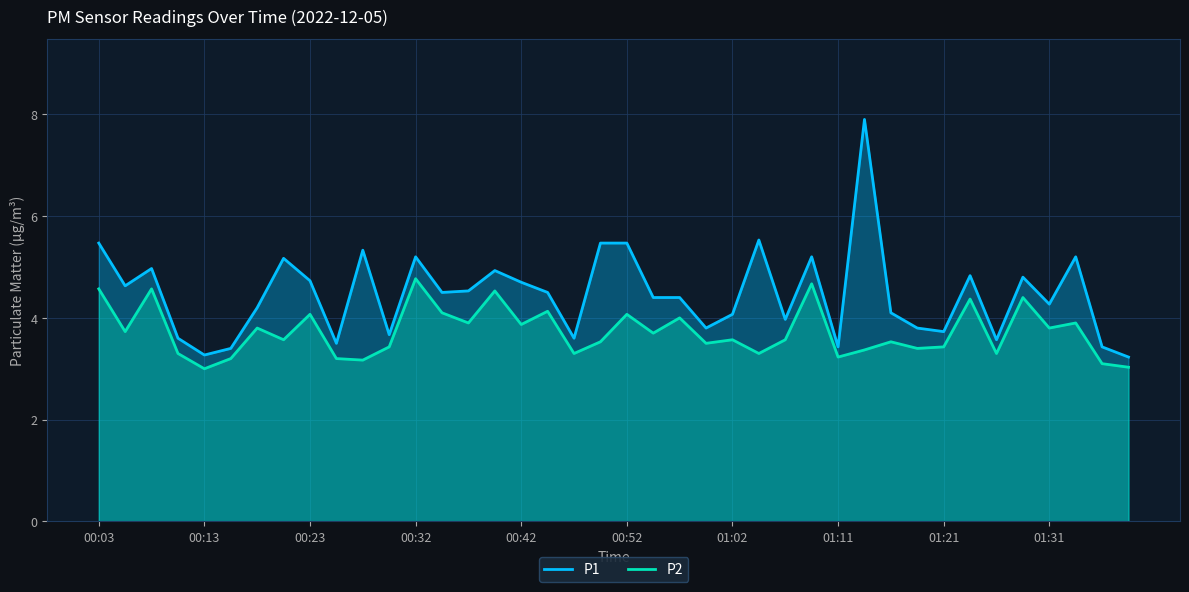

At 23, list the series in order from smallest to largest.

P2, P1